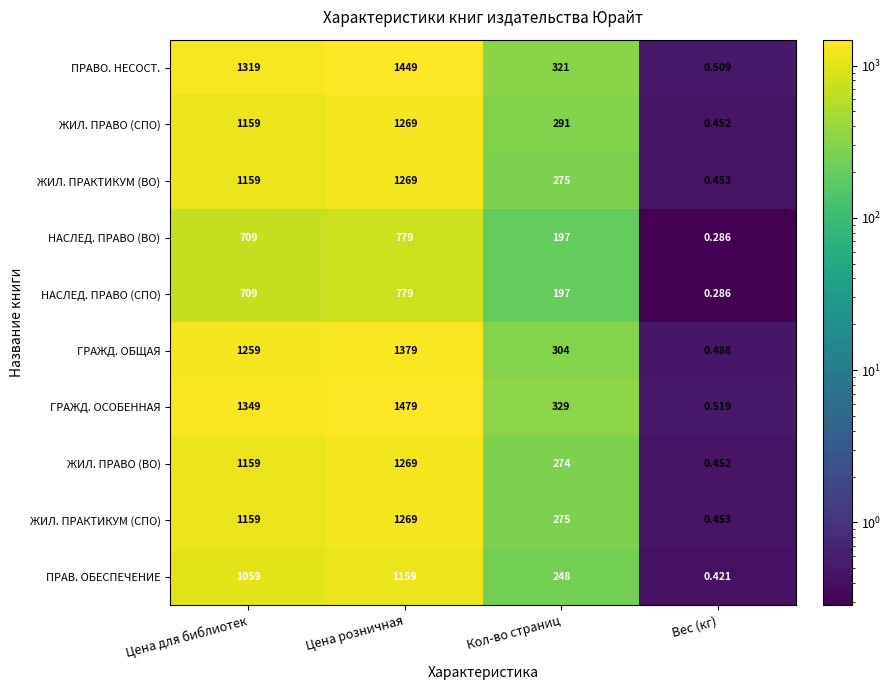

How many categories are shown in the chart?

4